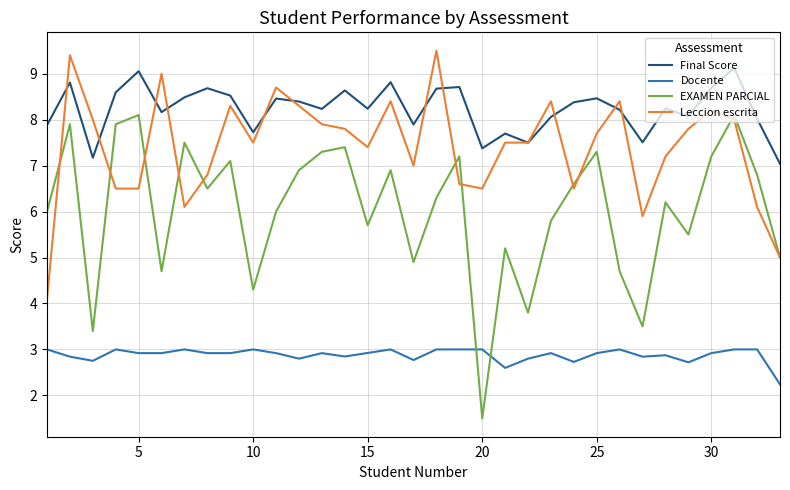

What are all the series names shown in the legend?

Final Score, Docente, EXAMEN PARCIAL, Leccion escrita